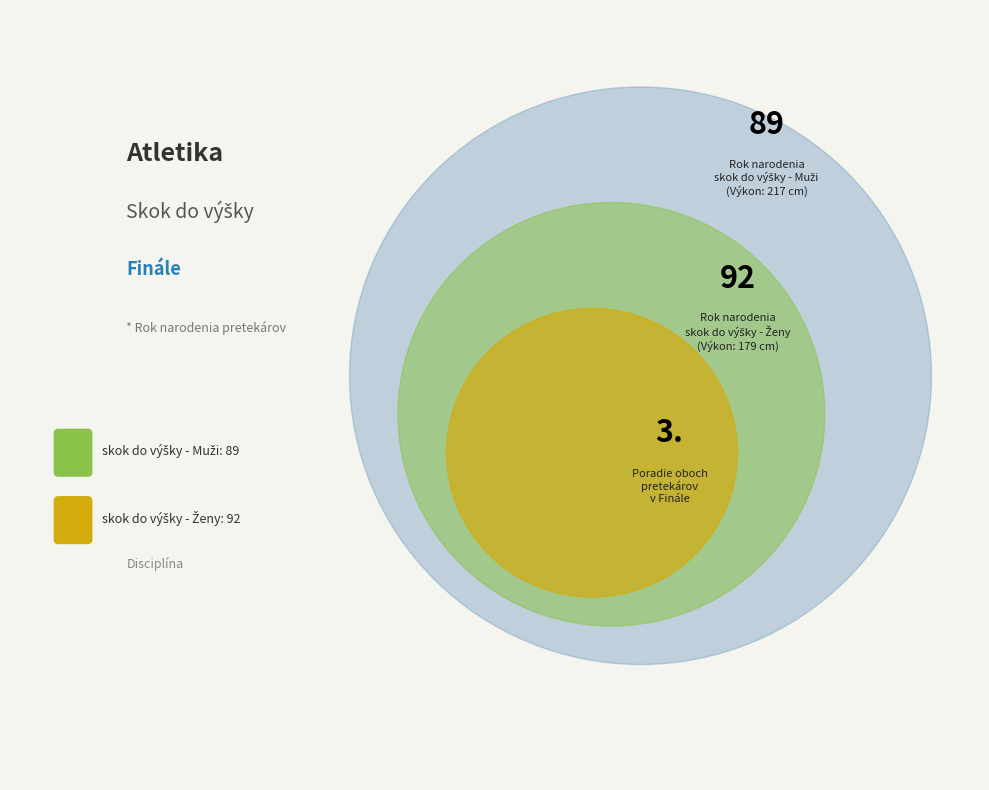

Does skok do výšky - Ženy represent more than half of the total?

Yes